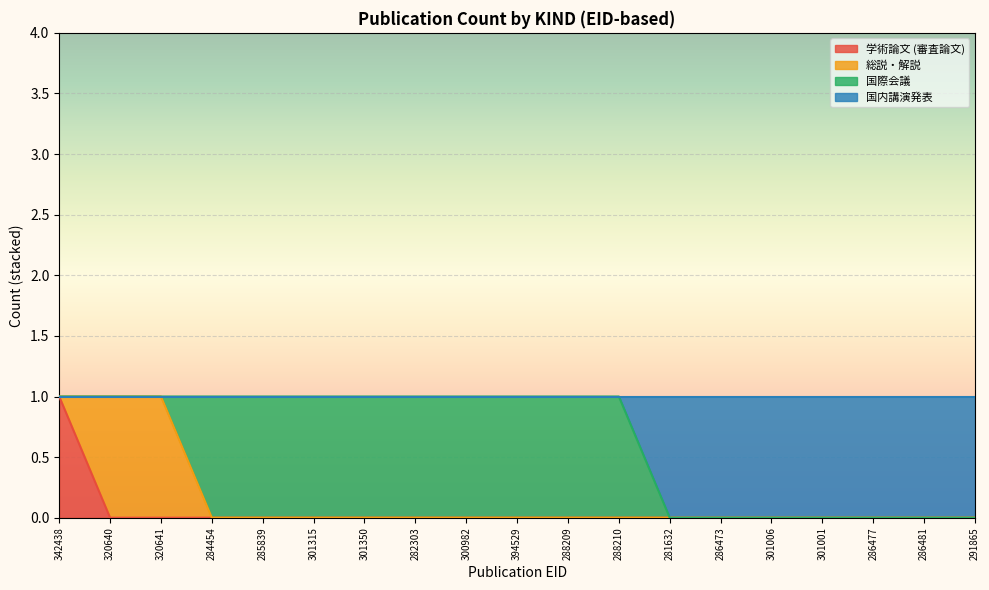

At which category is the sum across all series the highest?

342438